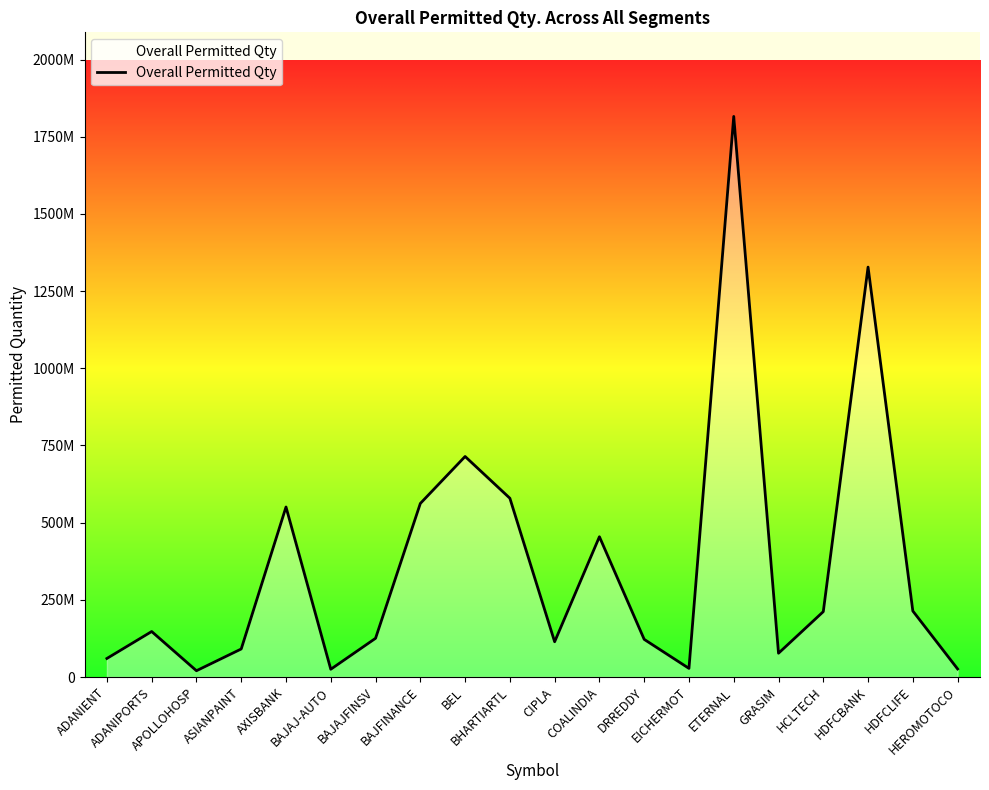

What is the difference between the values at HCLTECH and BEL?

502649403